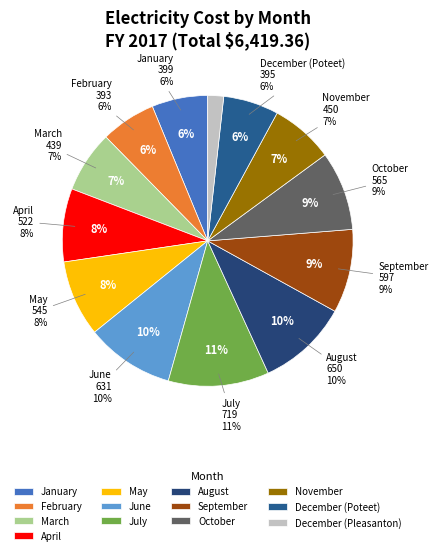

The March slice represents 7% of the pie. True or false?

True